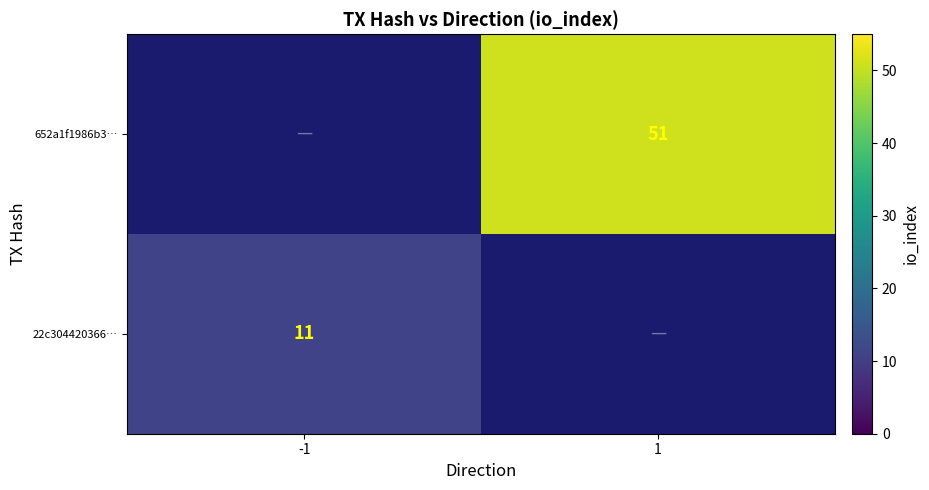

The value of 652a1f1986b3… at 1 is 51. True or false?

True